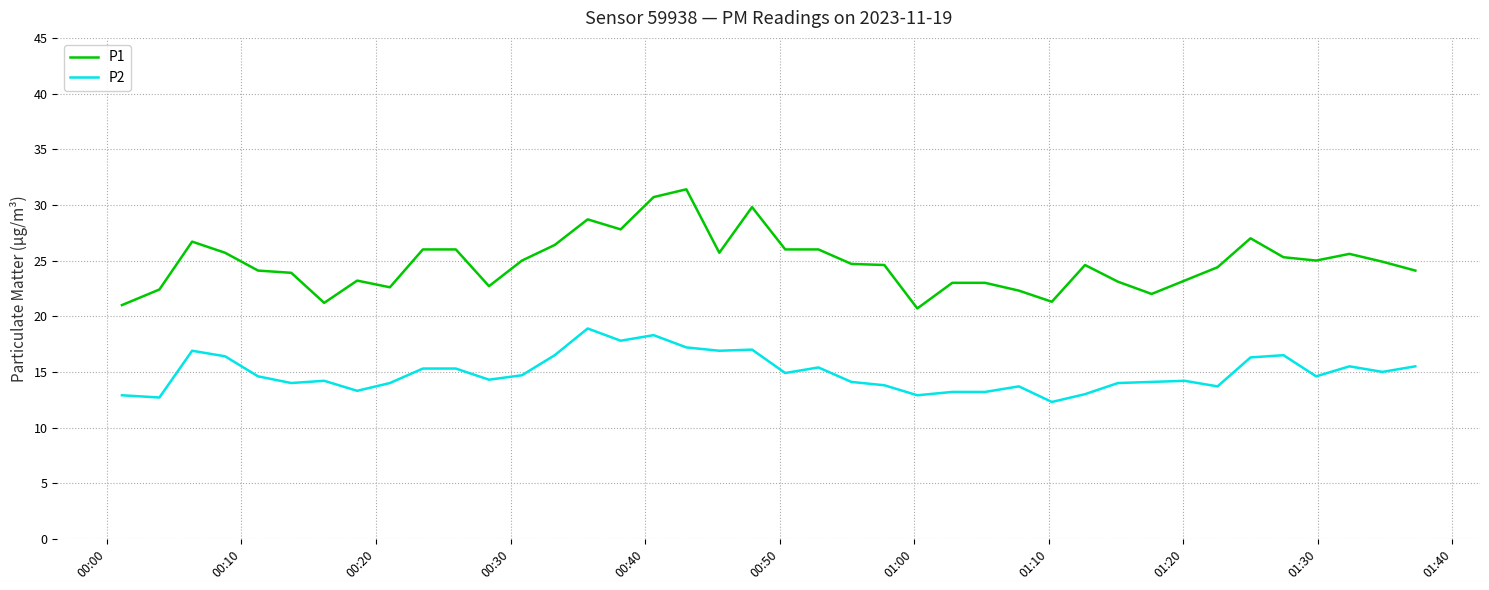

Rank the series by their average value, from highest to lowest.

P1, P2